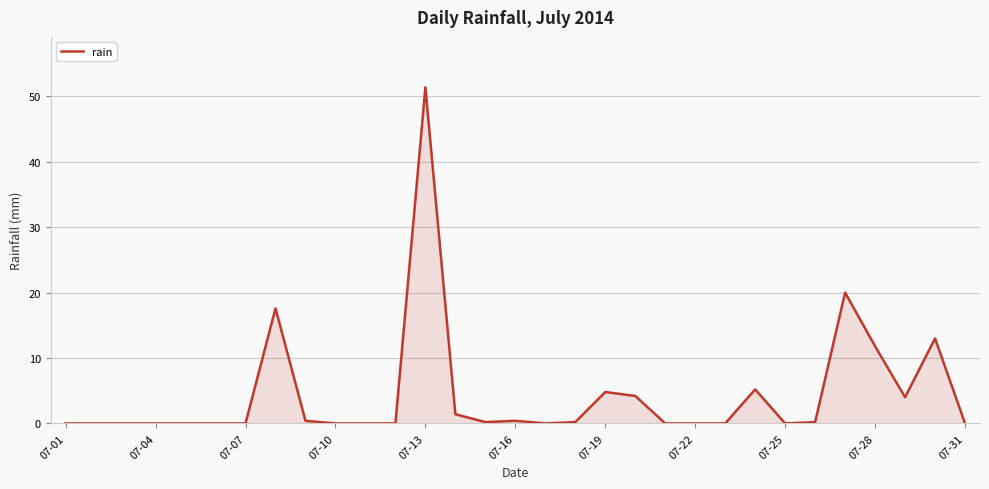

How many distinct data groups are displayed?

1